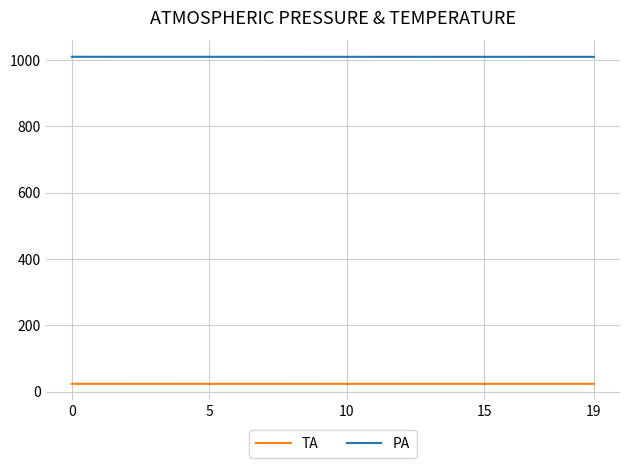

What are all the series names shown in the legend?

TA, PA